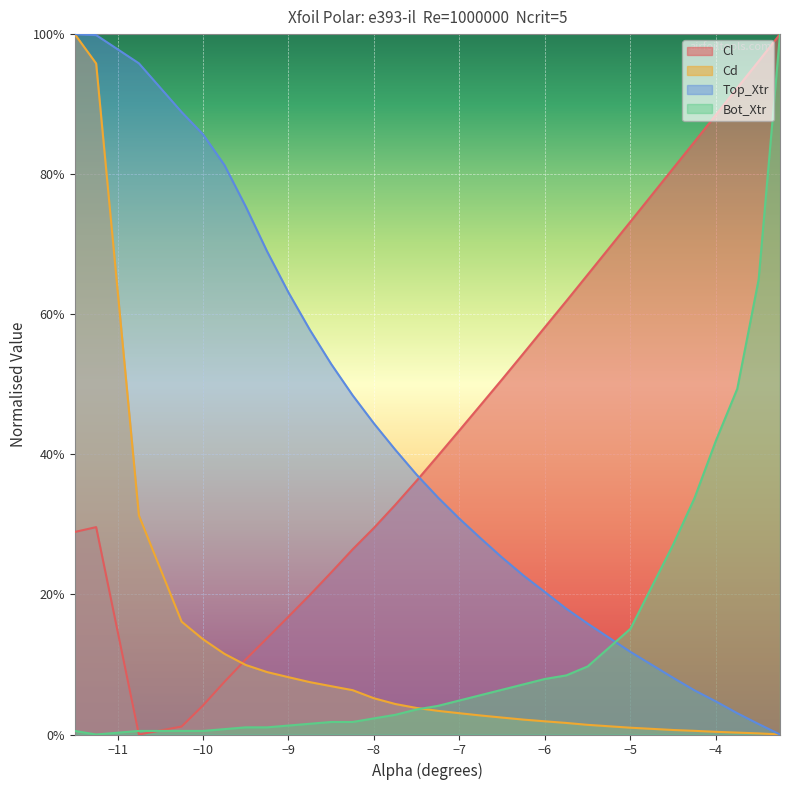

Reading left to right, extract all data points from this chart.

Cl: 0.3	0.3	0.0	0.0	0.0	0.1	0.1	0.1	0.2	0.2	0.2	0.3	0.3	0.3	0.4	0.4	0.4	0.5	0.5	0.5	0.6	0.6	0.7	0.7	0.8	0.8	0.9	0.9	1.0	1.0
Cd: 1.0	1.0	0.3	0.2	0.1	0.1	0.1	0.1	0.1	0.1	0.1	0.1	0.1	0.0	0.0	0.0	0.0	0.0	0.0	0.0	0.0	0.0	0.0	0.0	0.0	0.0	0.0	0.0	0.0	0.0
Top_Xtr: 1.0	1.0	1.0	0.9	0.9	0.8	0.8	0.7	0.6	0.6	0.5	0.5	0.4	0.4	0.4	0.3	0.3	0.3	0.3	0.2	0.2	0.2	0.2	0.1	0.1	0.1	0.0	0.0	0.0	0.0
Bot_Xtr: 0.0	0.0	0.0	0.0	0.0	0.0	0.0	0.0	0.0	0.0	0.0	0.0	0.0	0.0	0.0	0.0	0.0	0.1	0.1	0.1	0.1	0.1	0.1	0.2	0.3	0.3	0.4	0.5	0.6	1.0